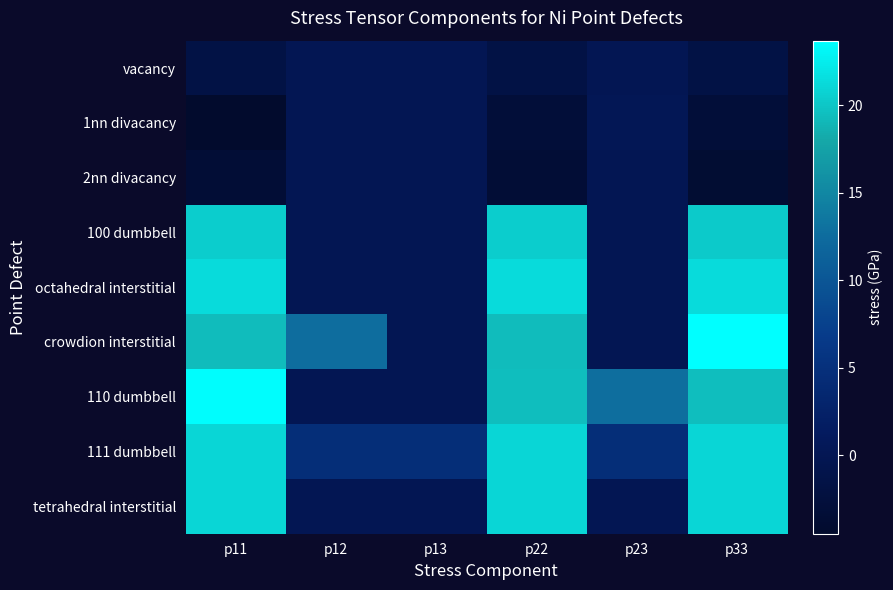

Rank the series at p13 from highest to lowest value.

111 dumbbell, vacancy, 1nn divacancy, 2nn divacancy, 100 dumbbell, octahedral interstitial, crowdion interstitial, 110 dumbbell, tetrahedral interstitial